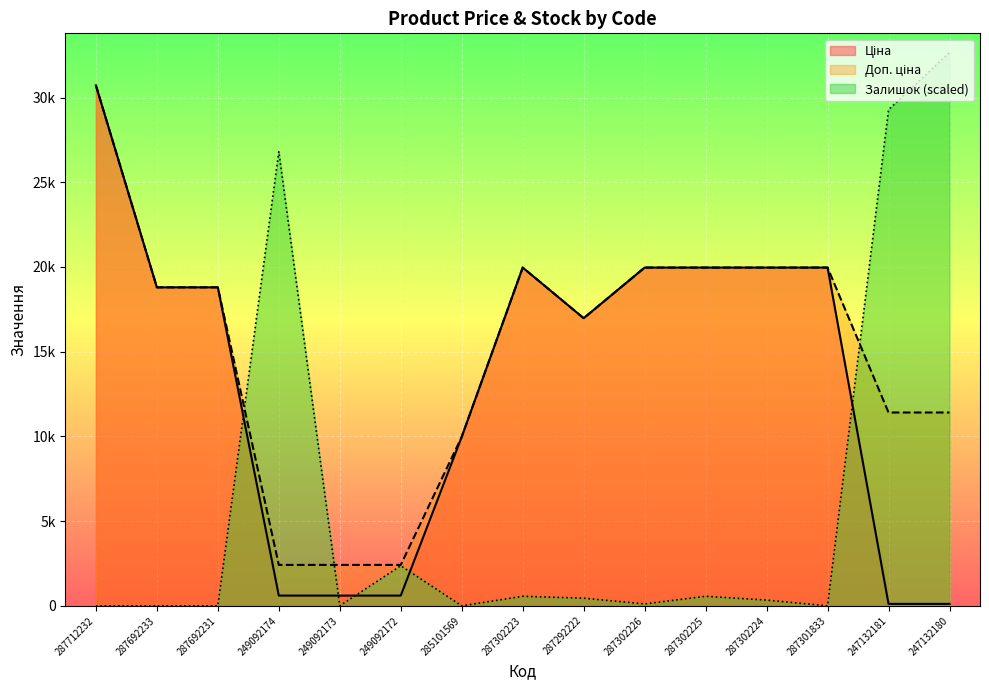

What is the lowest value of the Доп. ціна series?

2414.8